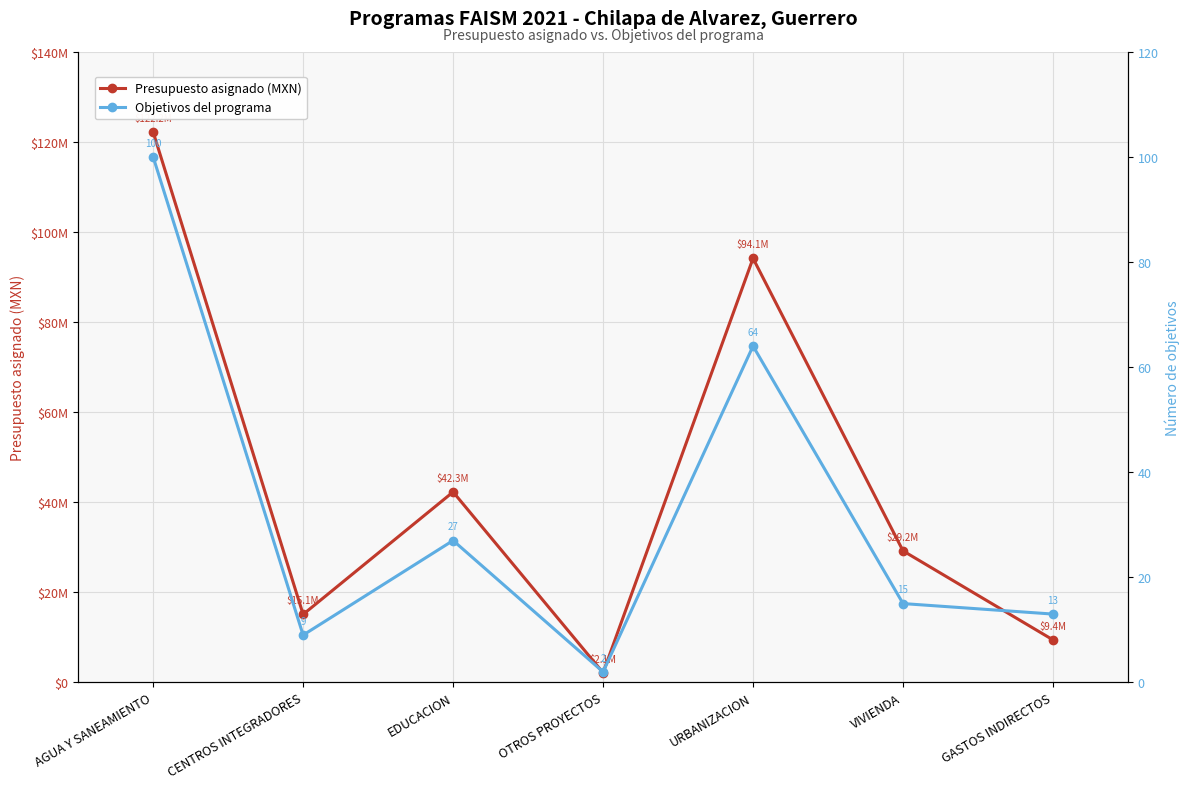

What are all the series names shown in the legend?

Presupuesto asignado (MXN), Objetivos del programa